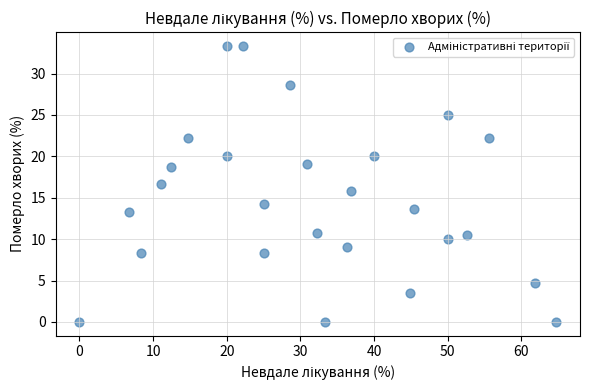

What is the range of X values (max minus min)?

64.7